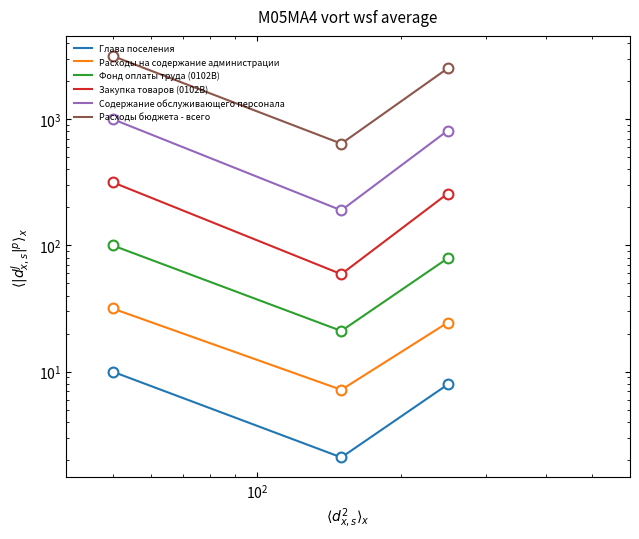

What are all the series names shown in the legend?

Глава поселения, Расходы на содержание администрации, Фонд оплаты труда (0102В), Закупка товаров (0102В), Содержание обслуживающего персонала, Расходы бюджета - всего